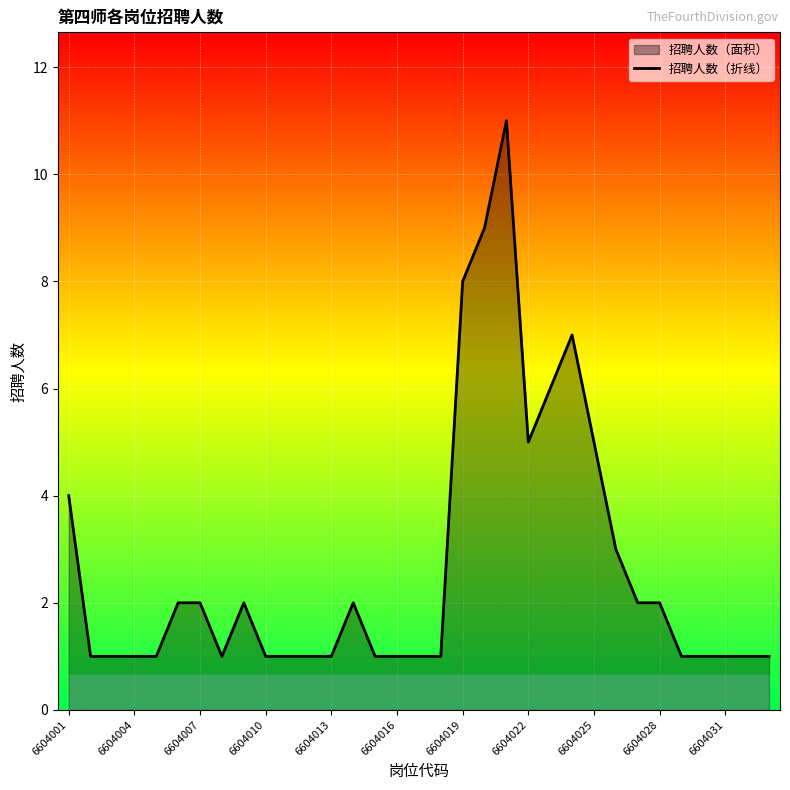

What is the difference between the values at 25 and 32?

2